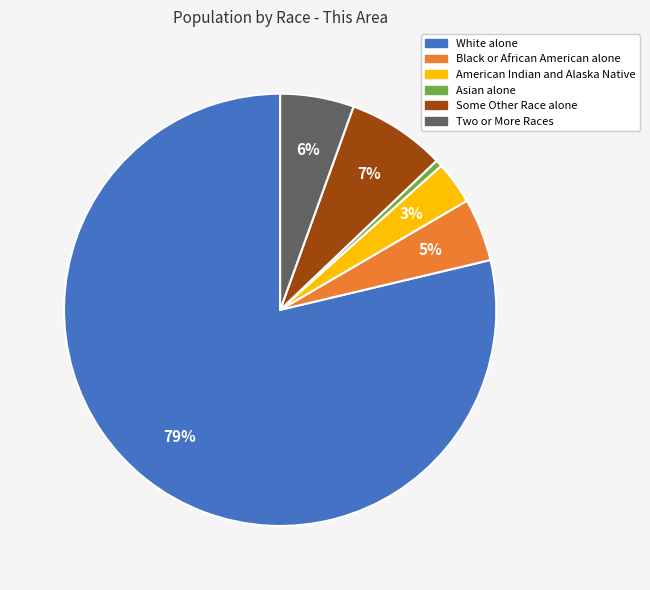

To the nearest percent, what is the average slice percentage?

17%